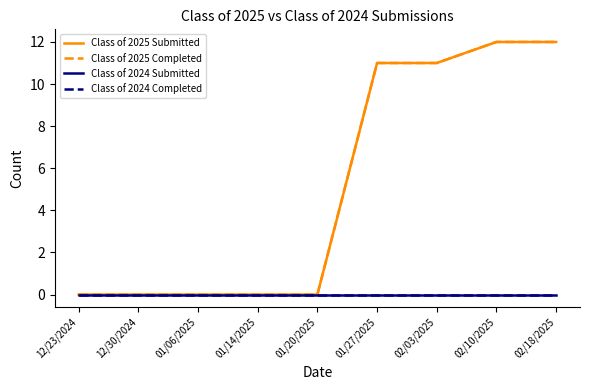

True or false: Class of 2025 Completed has a value of 0 at 01/06/2025.

True